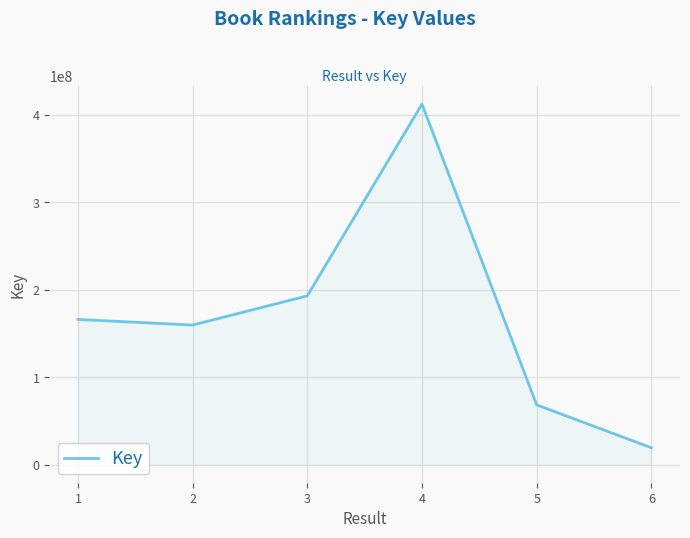

What is the sum of all values?

1017948633